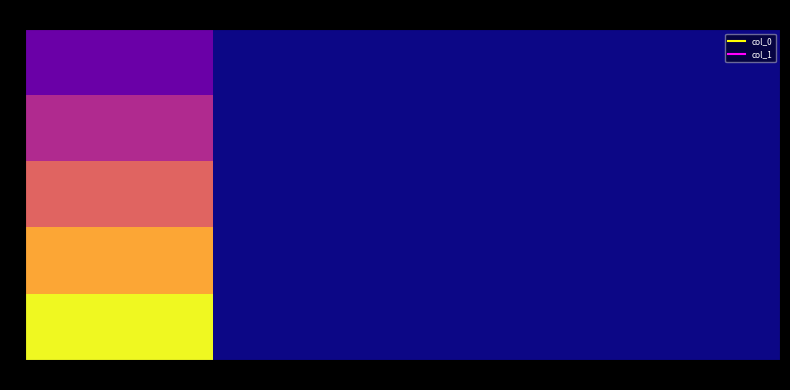

Reading left to right, transcribe all the data shown in this chart.

1: col_1=1	col_2=0	col_3=0	col_4=0
2: col_1=2	col_2=0	col_3=0	col_4=0
3: col_1=3	col_2=0	col_3=0	col_4=0
4: col_1=4	col_2=0	col_3=0	col_4=0
5: col_1=5	col_2=0	col_3=0	col_4=0